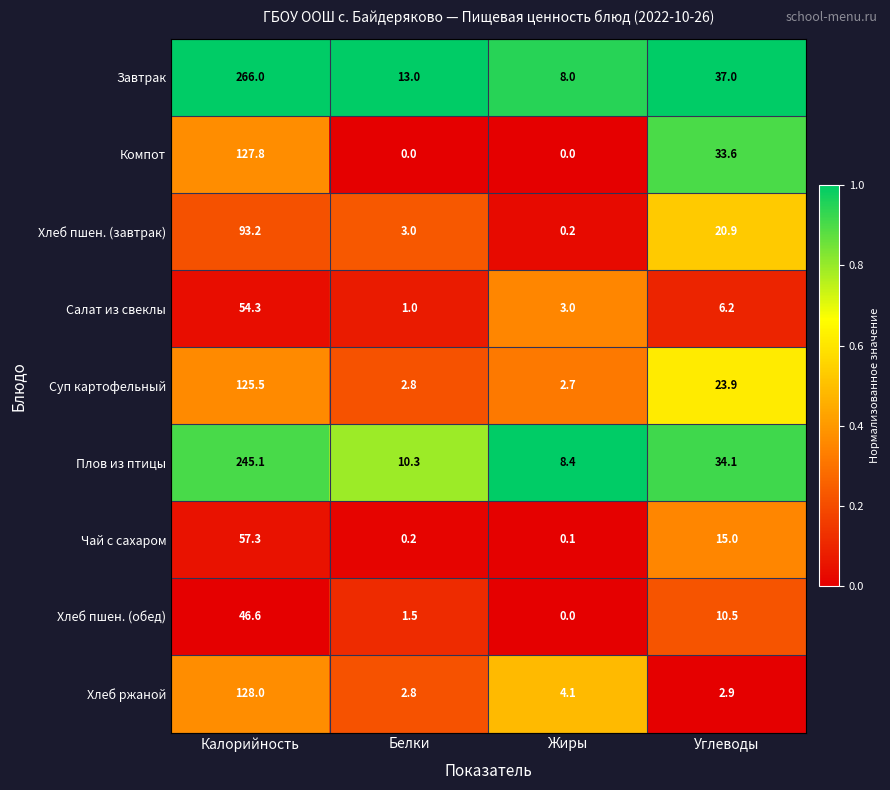

The value of Завтрак at Калорийность is 266.0. True or false?

True